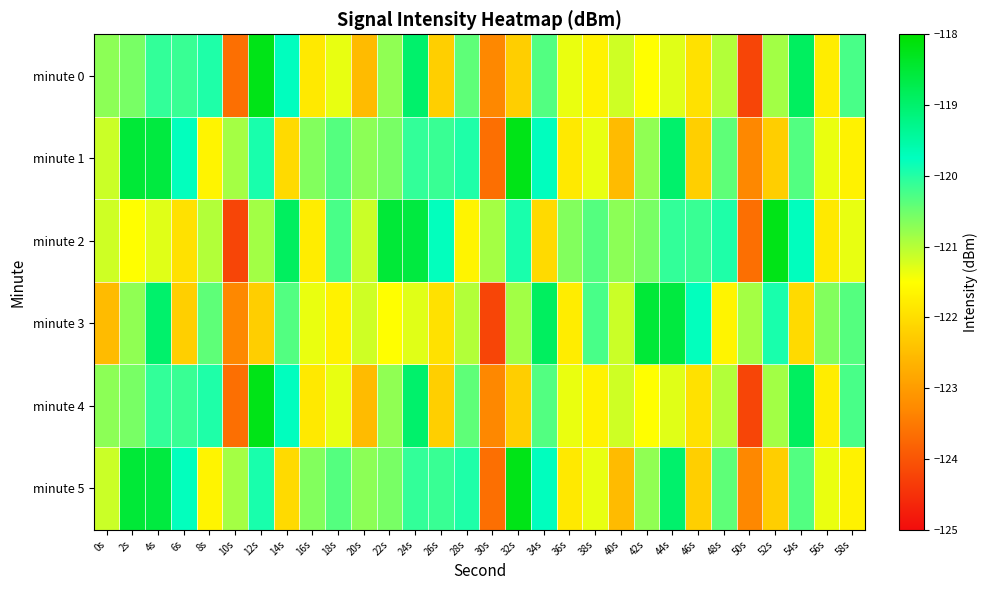

Reading left to right, what are all the values shown in this chart?

minute 0: 0s=-120.7	2s=-120.6	4s=-120.1	6s=-120.1	8s=-120.0	10s=-123.6	12s=-118.2	14s=-119.7	16s=-121.8	18s=-121.3	20s=-122.5	22s=-120.7	24s=-119.0	26s=-122.2	28s=-120.4	30s=-123.3	32s=-122.2	34s=-120.3	36s=-121.4	38s=-121.7	40s=-121.2	42s=-121.5	44s=-121.3	46s=-121.9	48s=-121.0	50s=-124.2	52s=-120.9	54s=-118.9	56s=-121.8	58s=-120.3
minute 1: 0s=-121.1	2s=-118.5	4s=-118.6	6s=-119.8	8s=-121.7	10s=-120.9	12s=-119.9	14s=-122.1	16s=-120.6	18s=-120.3	20s=-120.7	22s=-120.6	24s=-120.1	26s=-120.1	28s=-120.0	30s=-123.6	32s=-118.2	34s=-119.7	36s=-121.8	38s=-121.3	40s=-122.5	42s=-120.7	44s=-119.0	46s=-122.2	48s=-120.4	50s=-123.3	52s=-122.2	54s=-120.3	56s=-121.4	58s=-121.7
minute 2: 0s=-121.2	2s=-121.5	4s=-121.3	6s=-121.9	8s=-121.0	10s=-124.2	12s=-120.9	14s=-118.9	16s=-121.8	18s=-120.3	20s=-121.1	22s=-118.5	24s=-118.6	26s=-119.8	28s=-121.7	30s=-120.9	32s=-119.9	34s=-122.1	36s=-120.6	38s=-120.3	40s=-120.7	42s=-120.6	44s=-120.1	46s=-120.1	48s=-120.0	50s=-123.6	52s=-118.2	54s=-119.7	56s=-121.8	58s=-121.3
minute 3: 0s=-122.5	2s=-120.7	4s=-119.0	6s=-122.2	8s=-120.4	10s=-123.3	12s=-122.2	14s=-120.3	16s=-121.4	18s=-121.7	20s=-121.2	22s=-121.5	24s=-121.3	26s=-121.9	28s=-121.0	30s=-124.2	32s=-120.9	34s=-118.9	36s=-121.8	38s=-120.3	40s=-121.1	42s=-118.5	44s=-118.6	46s=-119.8	48s=-121.7	50s=-120.9	52s=-119.9	54s=-122.1	56s=-120.6	58s=-120.3
minute 4: 0s=-120.7	2s=-120.6	4s=-120.1	6s=-120.1	8s=-120.0	10s=-123.6	12s=-118.2	14s=-119.7	16s=-121.8	18s=-121.3	20s=-122.5	22s=-120.7	24s=-119.0	26s=-122.2	28s=-120.4	30s=-123.3	32s=-122.2	34s=-120.3	36s=-121.4	38s=-121.7	40s=-121.2	42s=-121.5	44s=-121.3	46s=-121.9	48s=-121.0	50s=-124.2	52s=-120.9	54s=-118.9	56s=-121.8	58s=-120.3
minute 5: 0s=-121.1	2s=-118.5	4s=-118.6	6s=-119.8	8s=-121.7	10s=-120.9	12s=-119.9	14s=-122.1	16s=-120.6	18s=-120.3	20s=-120.7	22s=-120.6	24s=-120.1	26s=-120.1	28s=-120.0	30s=-123.6	32s=-118.2	34s=-119.7	36s=-121.8	38s=-121.3	40s=-122.5	42s=-120.7	44s=-119.0	46s=-122.2	48s=-120.4	50s=-123.3	52s=-122.2	54s=-120.3	56s=-121.4	58s=-121.7